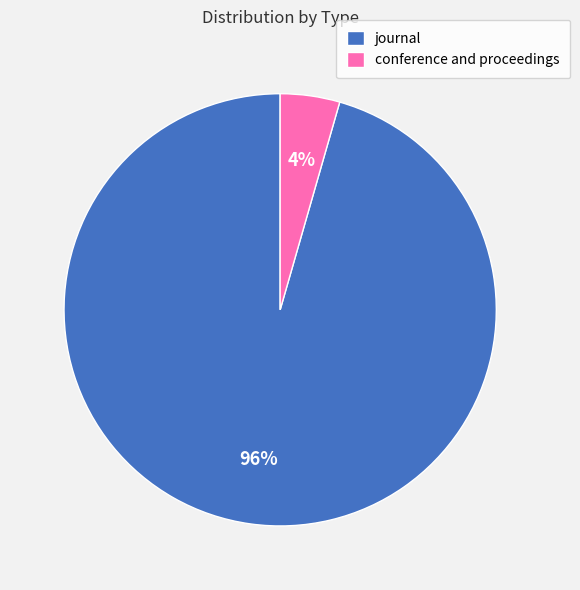

Which has a higher value, conference and proceedings or journal?

journal